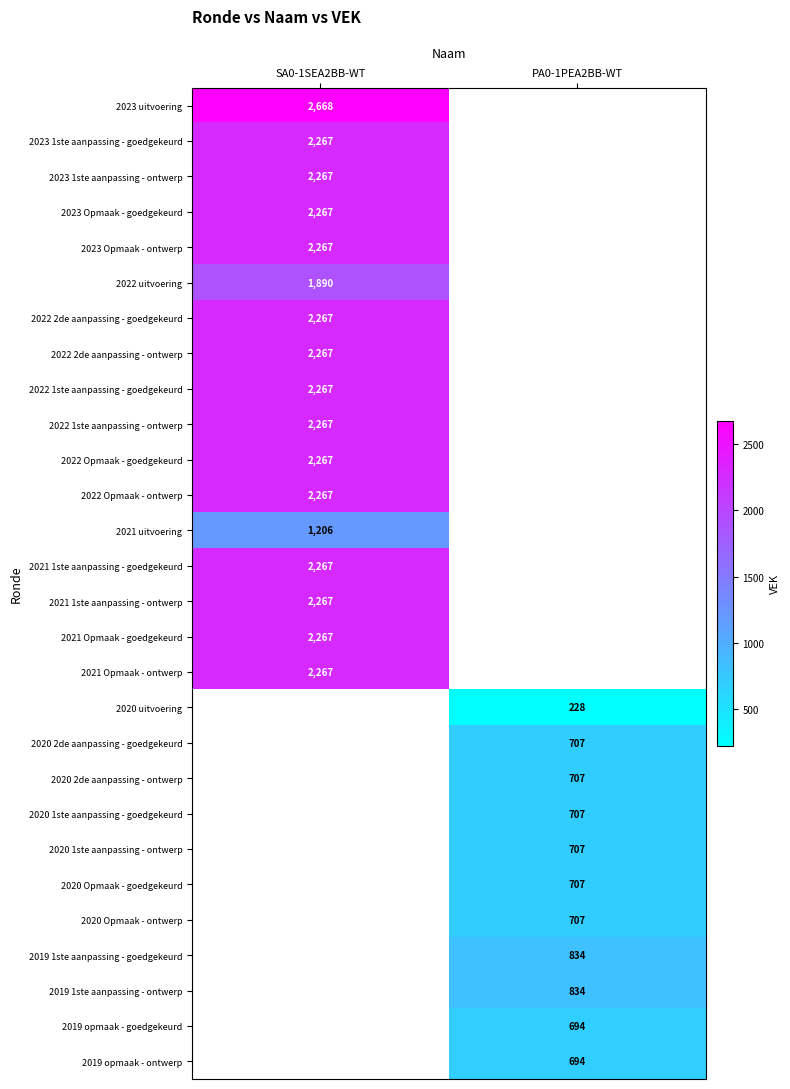

The 2023 Opmaak - goedgekeurd series shows 3713.1 at SA0-1SEA2BB-WT. True or false?

False